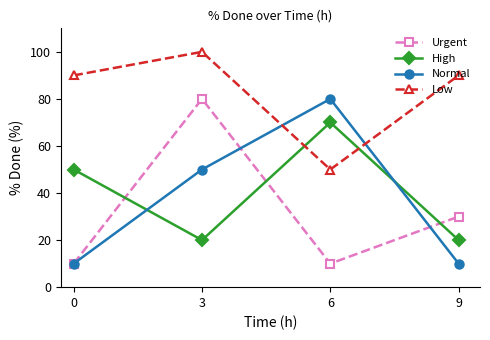

What is the highest value of the Low series?

100